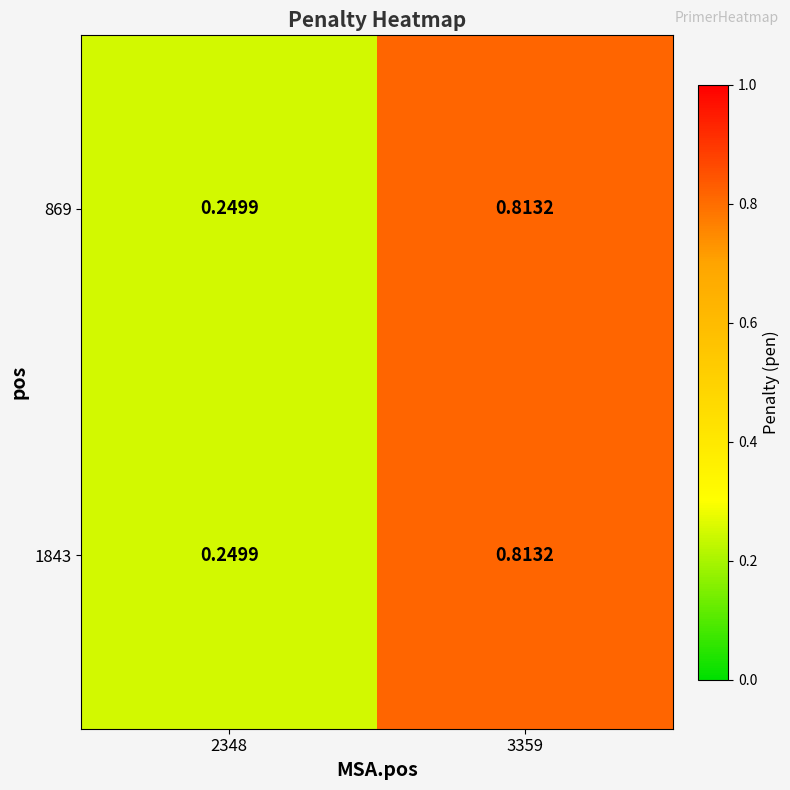

How many series are shown in this chart?

2